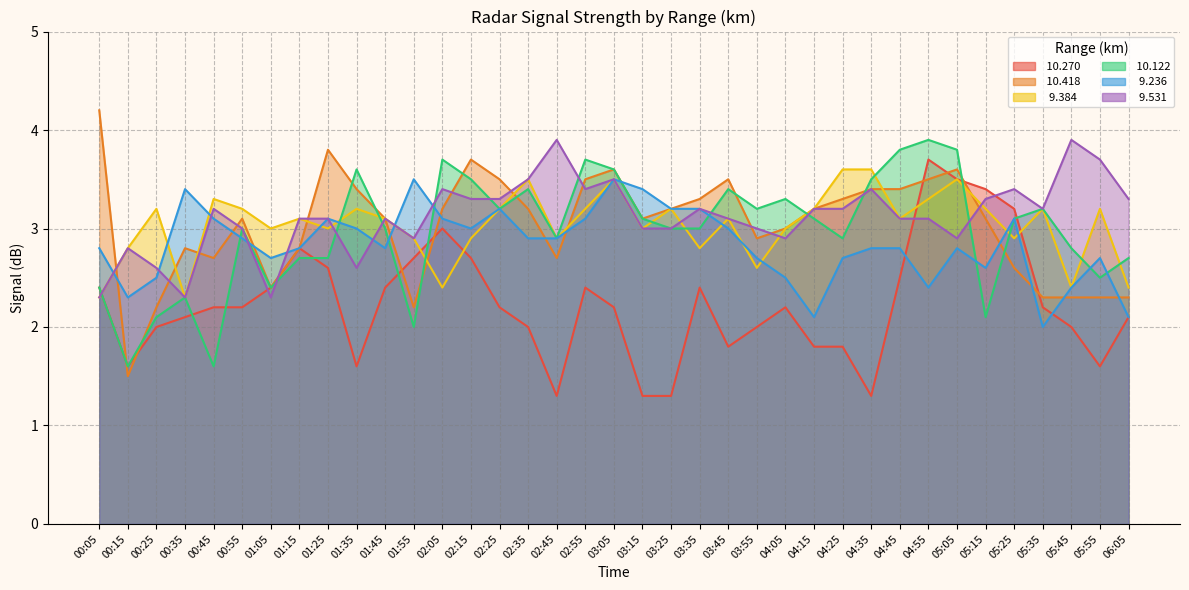

What is the difference between the second highest and minimum values in the  10.270 series?

2.2